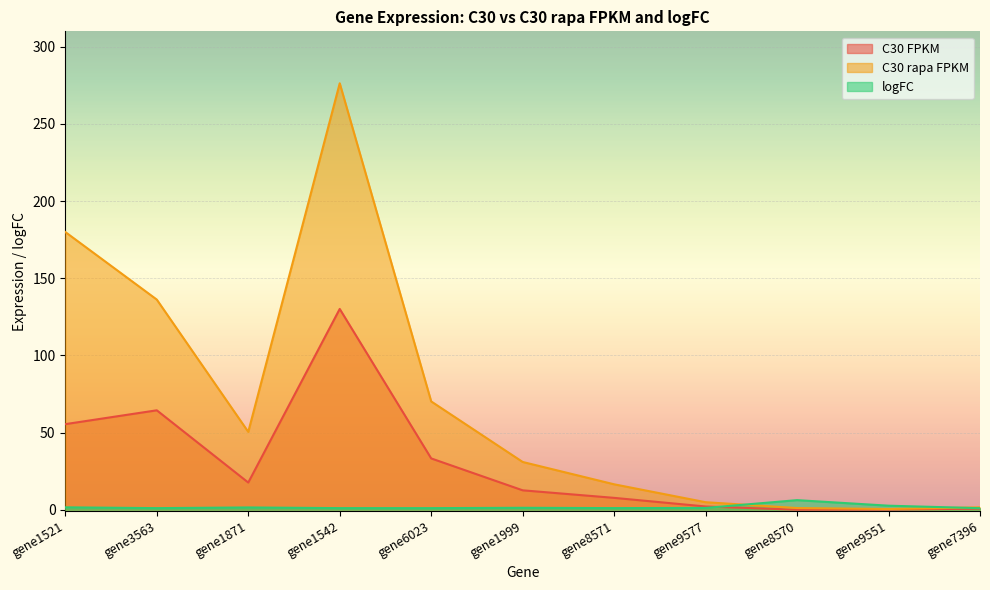

True or false: C30 rapa FPKM and C30 FPKM cross at least once.

False